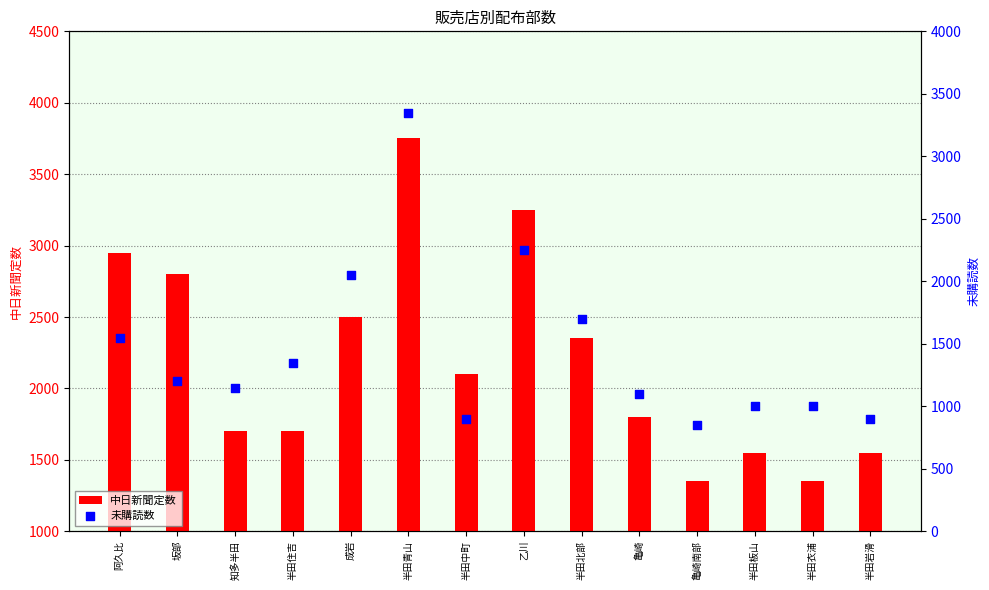

What is the total value across all series at 半田中町?

3000